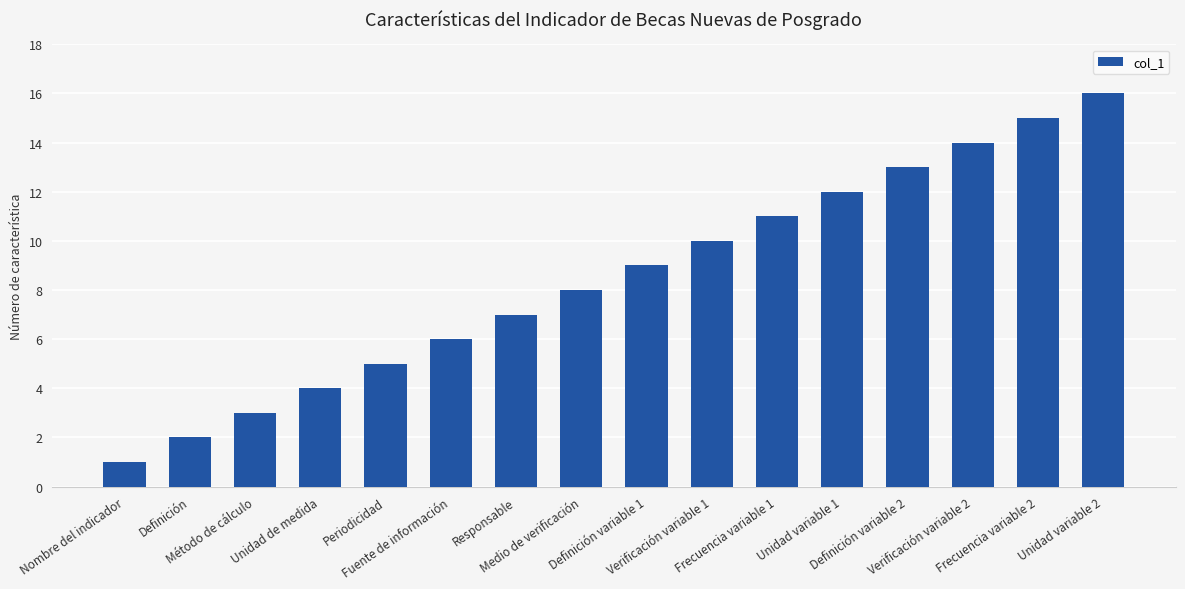

What is the change in value from Verificación variable 1 to Frecuencia variable 2?

+5